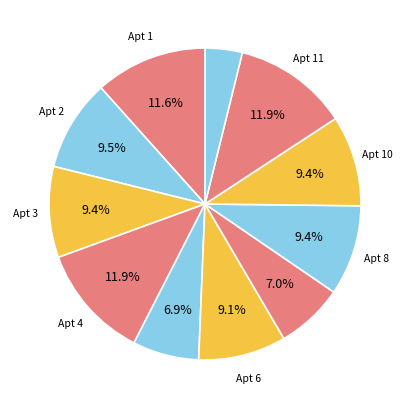

To the nearest percent, what is the difference between the largest and smallest slice percentages?

8%